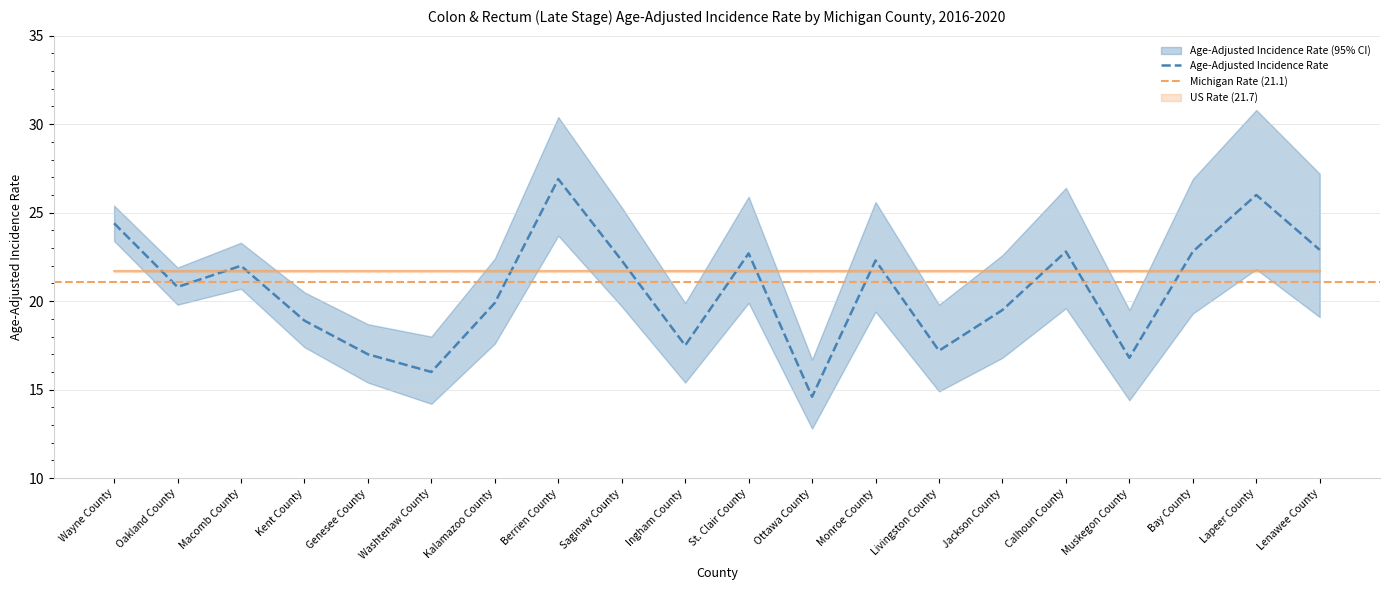

What is the difference between the highest and lowest values at Kalamazoo County?

4.8